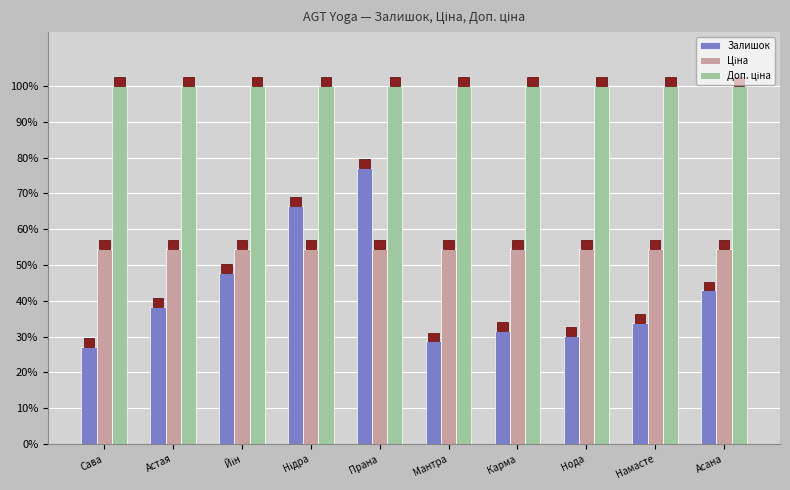

What is the difference between the highest and lowest values at Намасте?

66.1